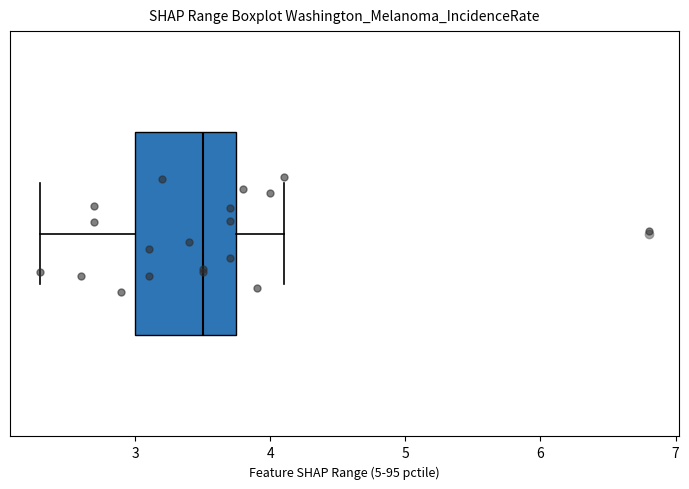

Read this box plot against the x-axis: the position of the median line, the range covered by the box, and the ends of both whiskers. The values are not printed on the chart, so give them approximately, as read against the axis.

median 3.5, box 3.0 to 3.8, whiskers 2.3 to 4.1